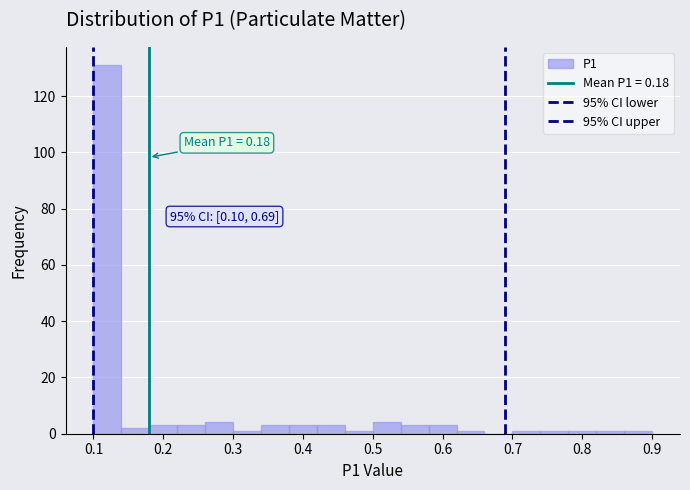

Which range on the x-axis has the tallest bar?

0.10 to 0.14